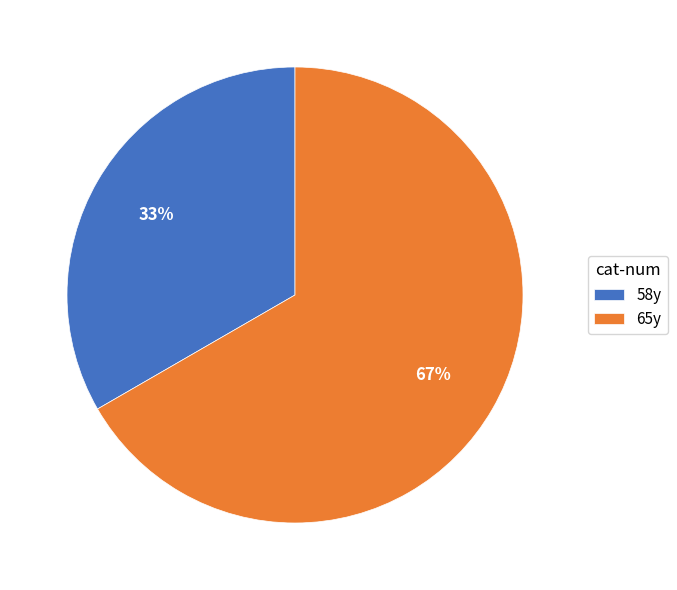

Rank the categories by value from highest to lowest.

65y, 58y